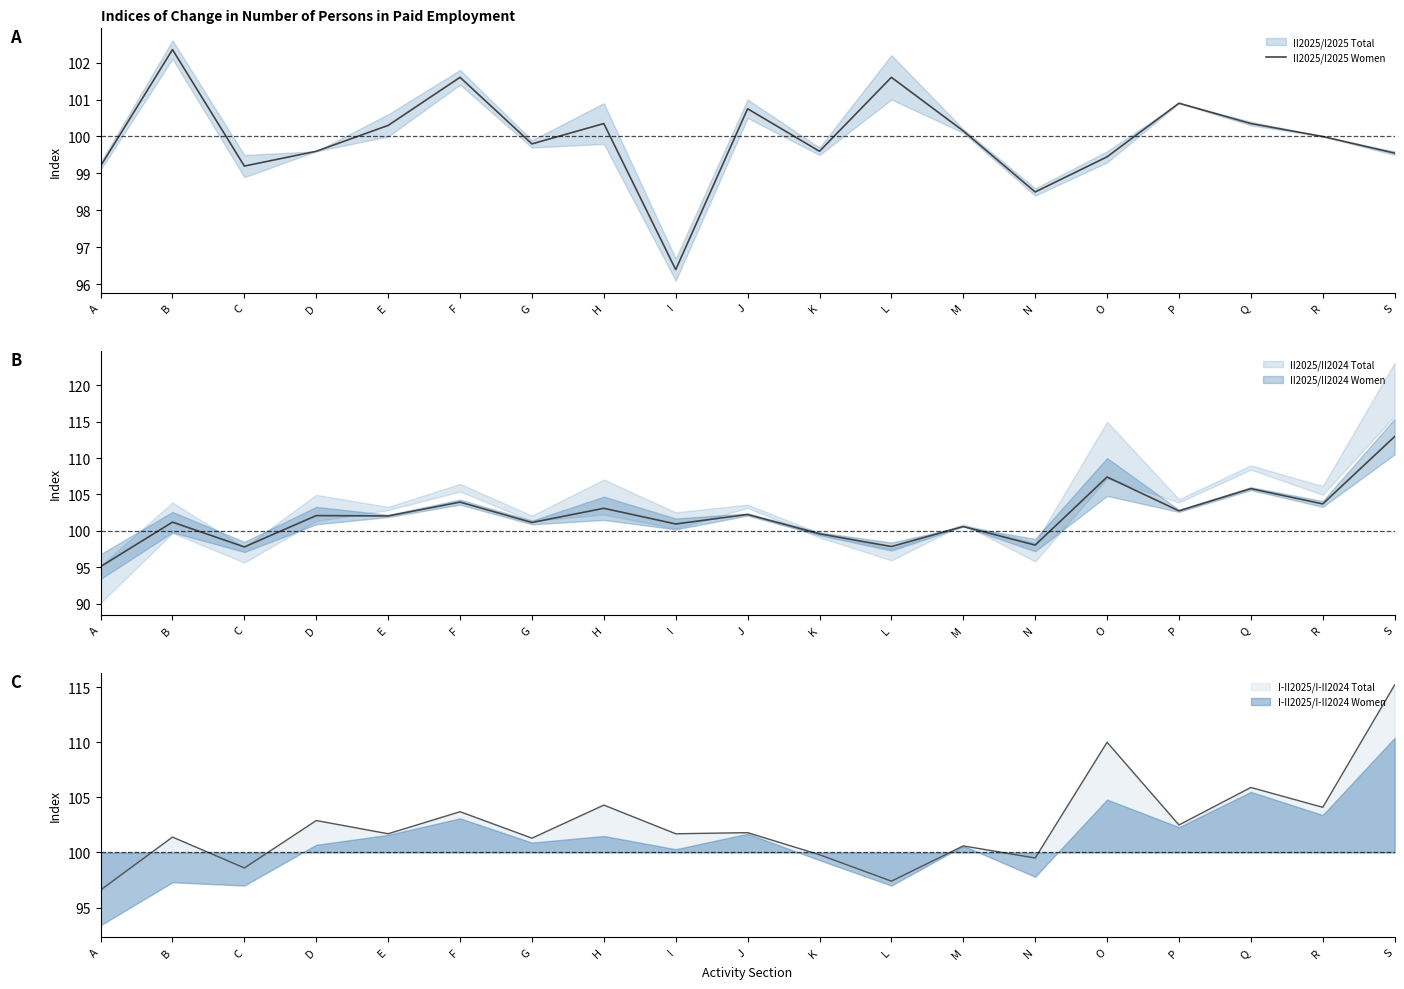

What is the value of the 19th point from the left?

99.5